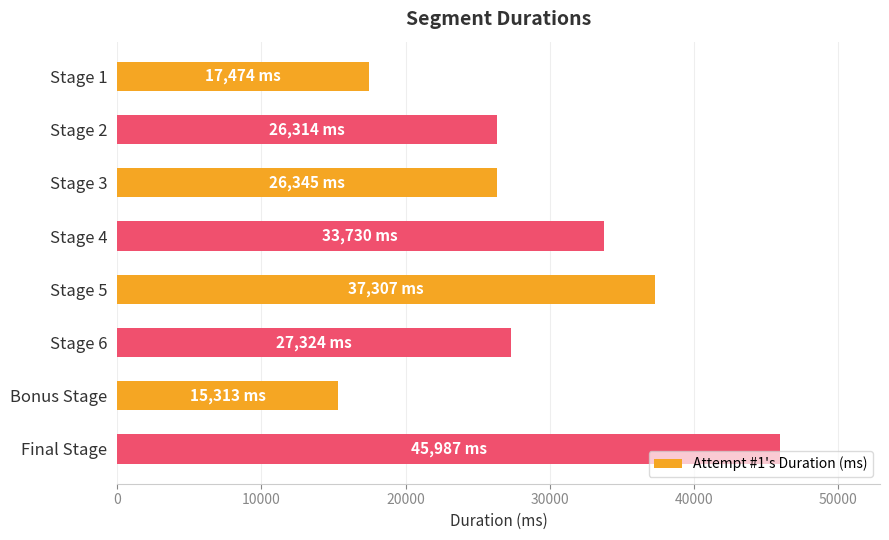

Approximately how many times larger is the value at Stage 4 compared to Stage 2?

1.3